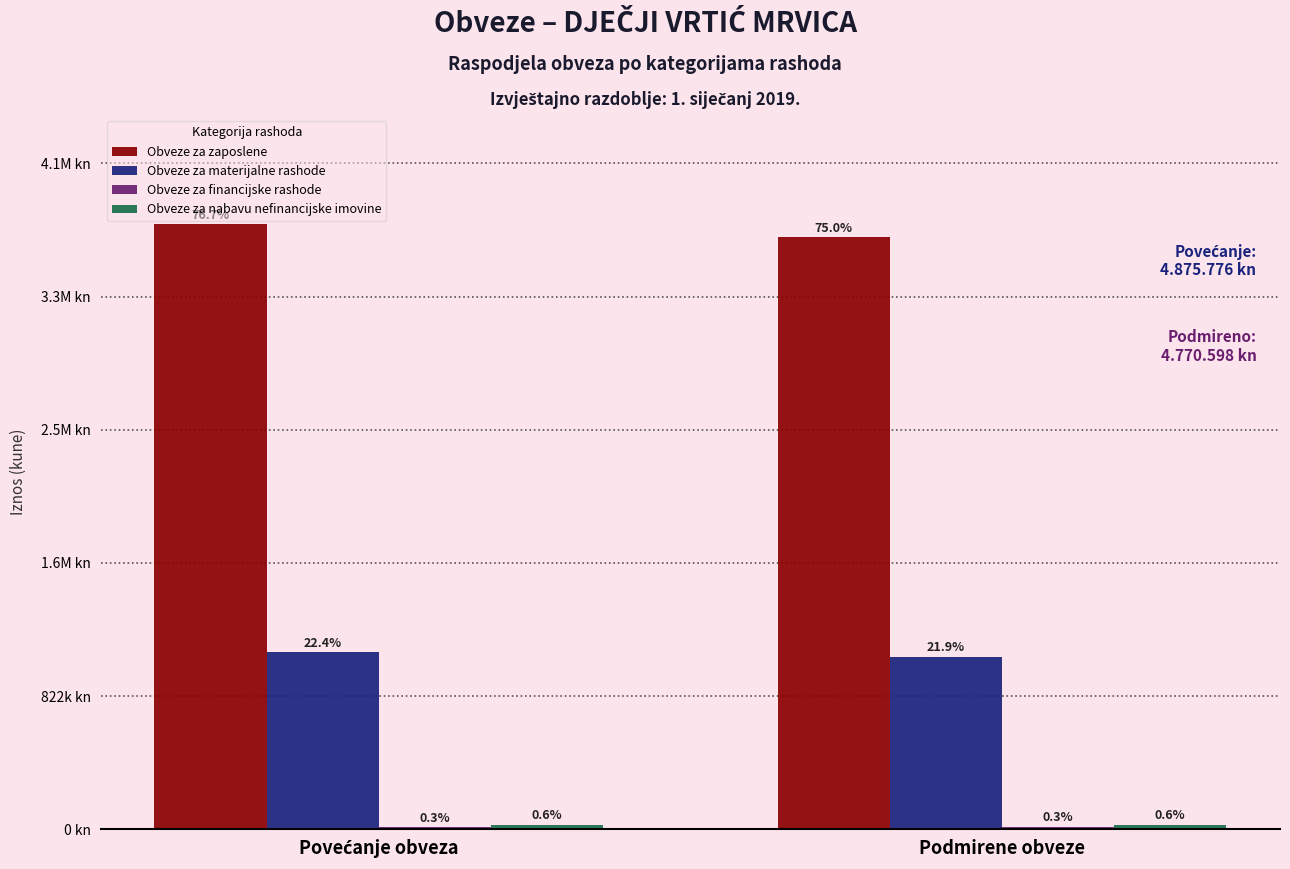

Are the bars grouped side by side (vs. stacked)?

Yes